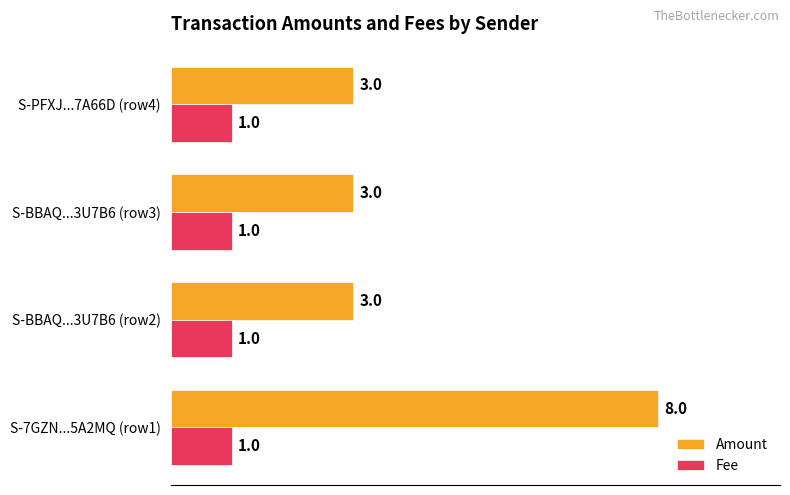

Between S-7GZN...5A2MQ (row1) and S-BBAQ...3U7B6 (row3), which series saw the biggest shift?

Amount